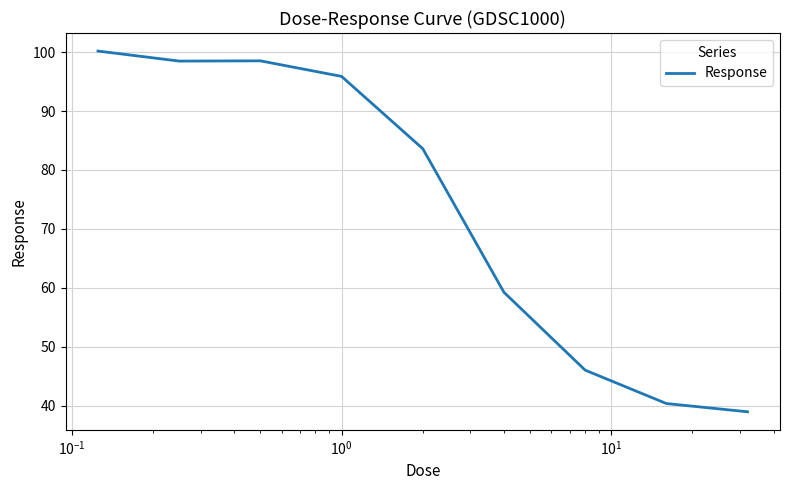

What is the smallest value displayed?

39.0